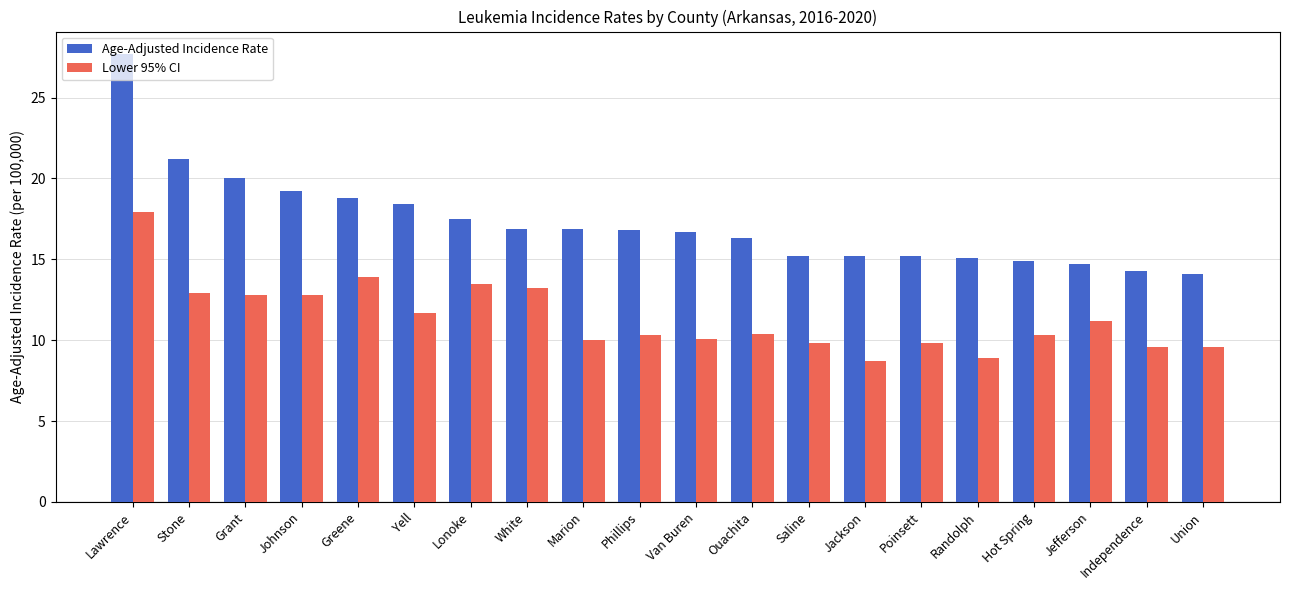

How many series are shown in this chart?

2